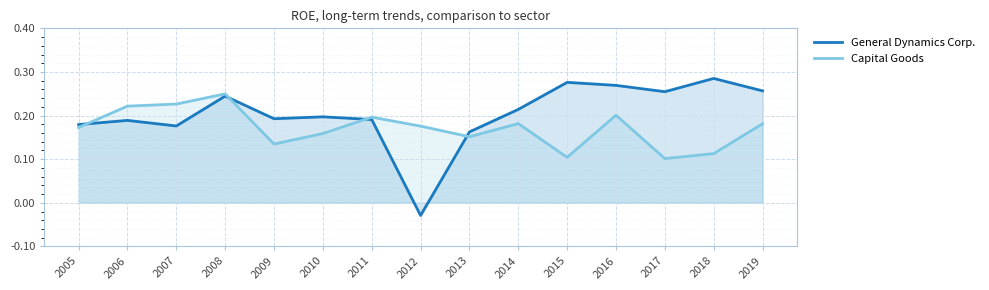

How many series are shown in this chart?

2